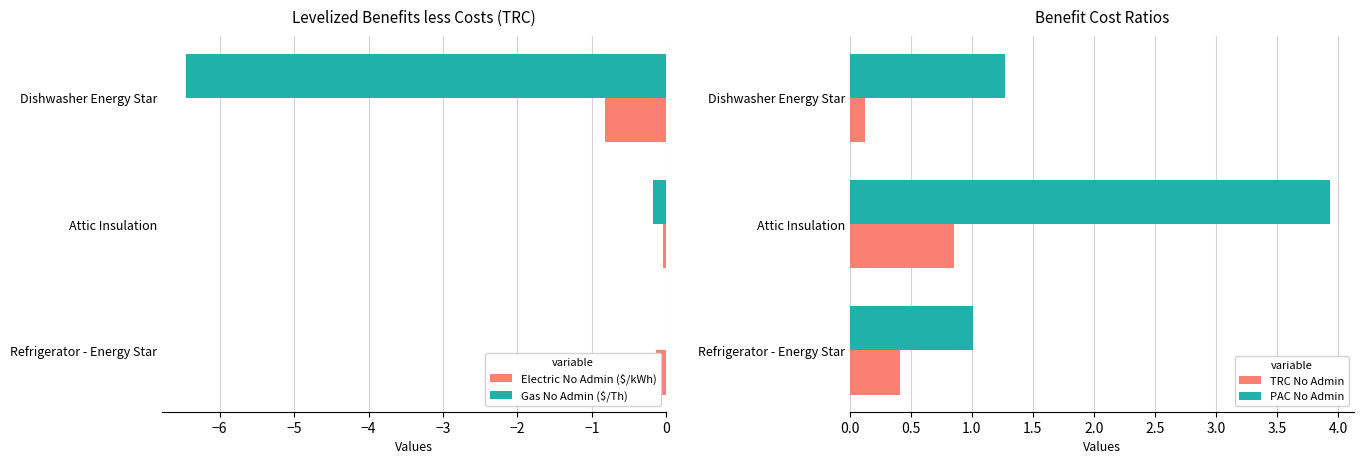

What is the difference between the PAC No Admin values at Attic Insulation and Dishwasher Energy Star?

2.7